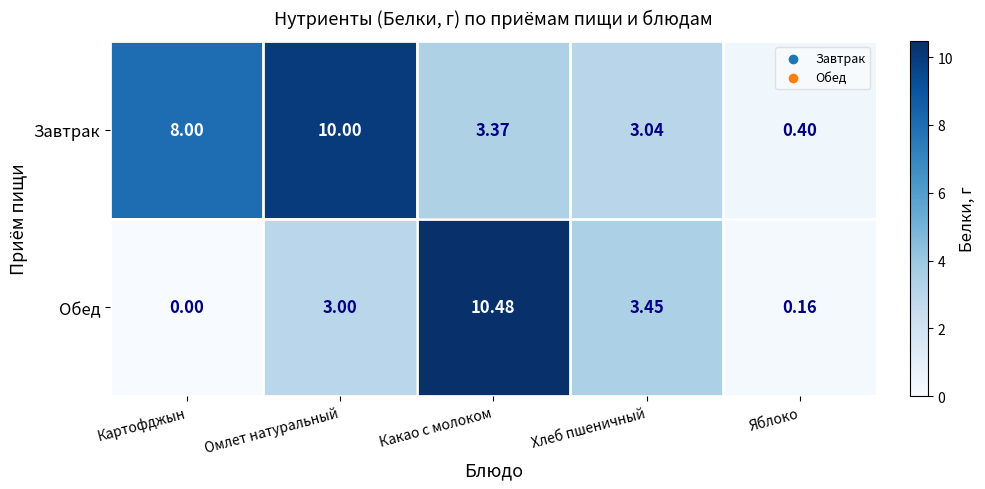

Rank the series at Омлет натуральный from lowest to highest value.

Обед, Завтрак